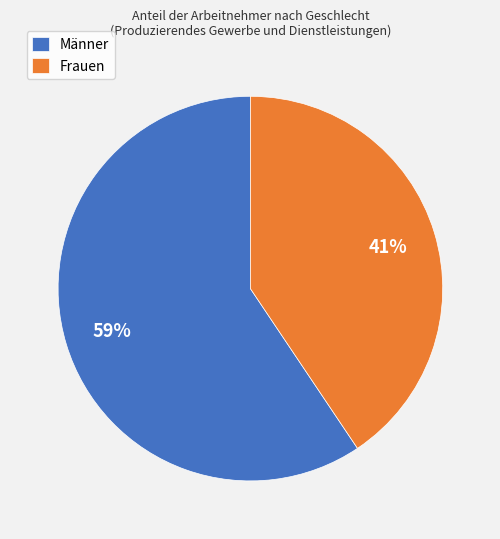

Which has a higher value, Männer or Frauen?

Männer